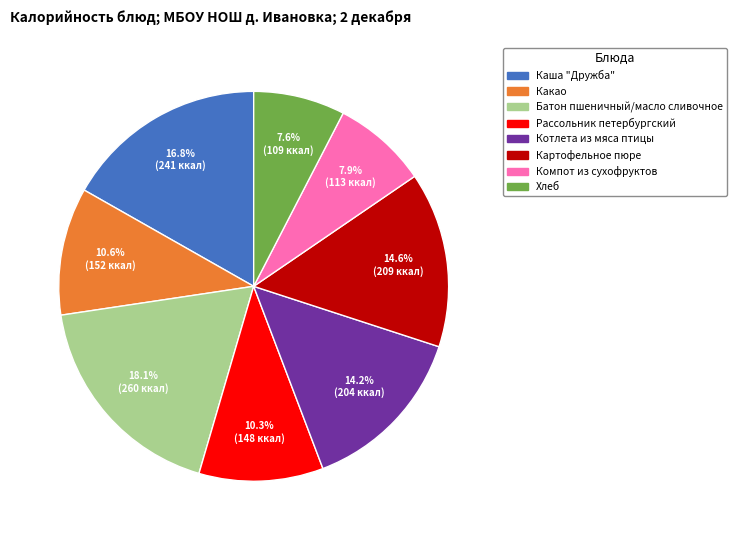

To the nearest percent, what is the average slice percentage?

12%